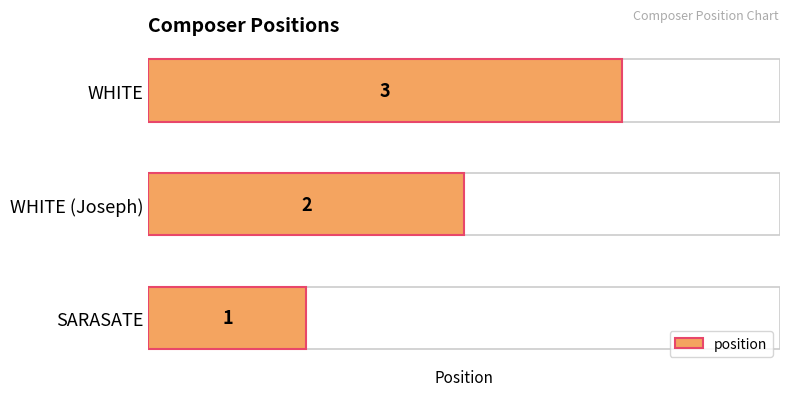

True or false: the data shows 1 at WHITE (Joseph).

False